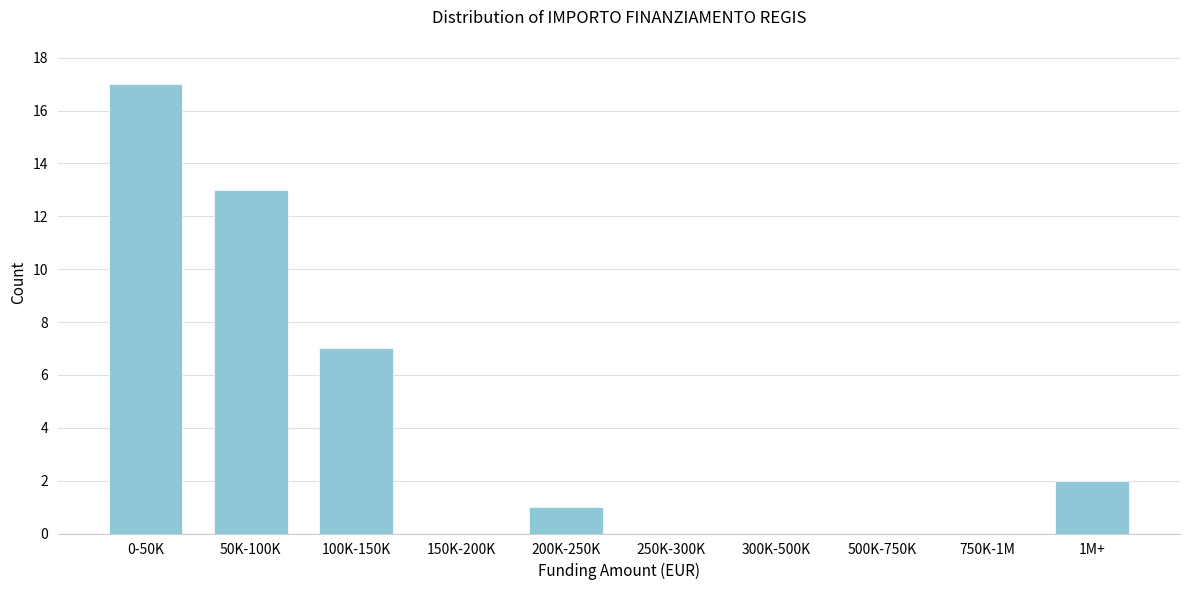

Reading right to left, list all the values displayed in this chart.

1M+=2	750K-1M=0	500K-750K=0	300K-500K=0	250K-300K=0	200K-250K=1	150K-200K=0	100K-150K=7	50K-100K=13	0-50K=17